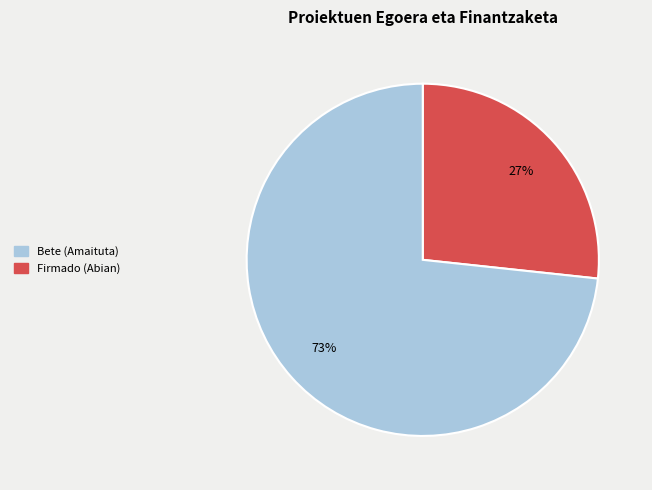

Is there any slice that represents more than half of the pie?

Yes